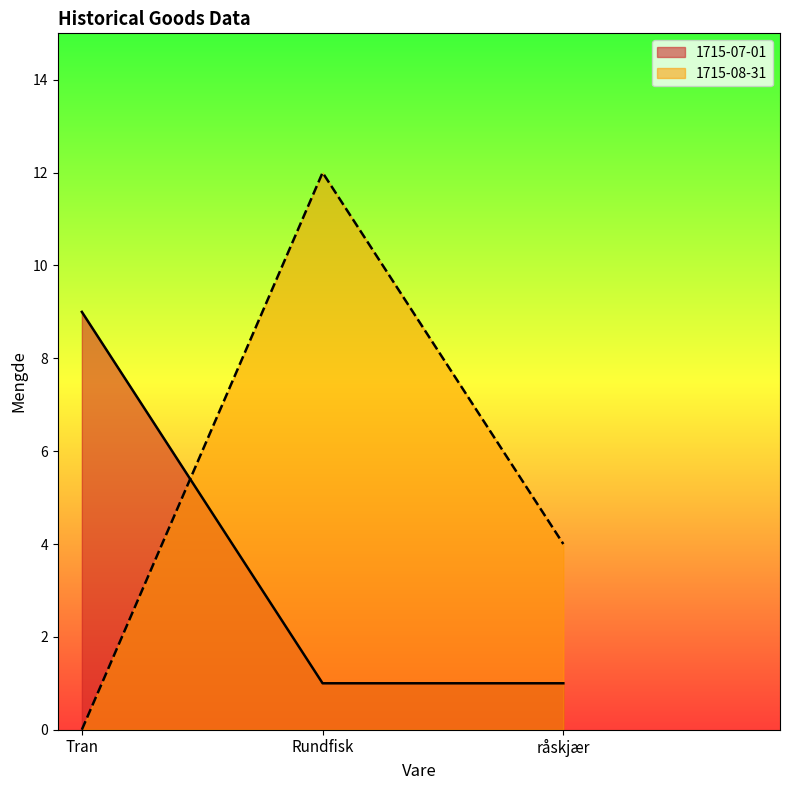

Reading left to right, extract all data points from this chart.

1715-07-01: Tran=9	Rundfisk=1	råskjær=1
1715-08-31: Tran=0	Rundfisk=12	råskjær=4